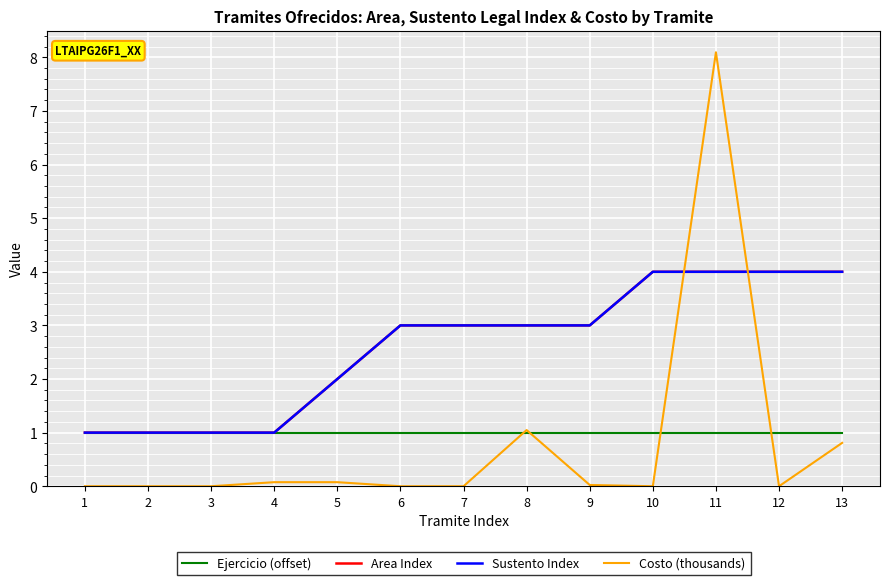

What is the greatest value displayed?

8.1